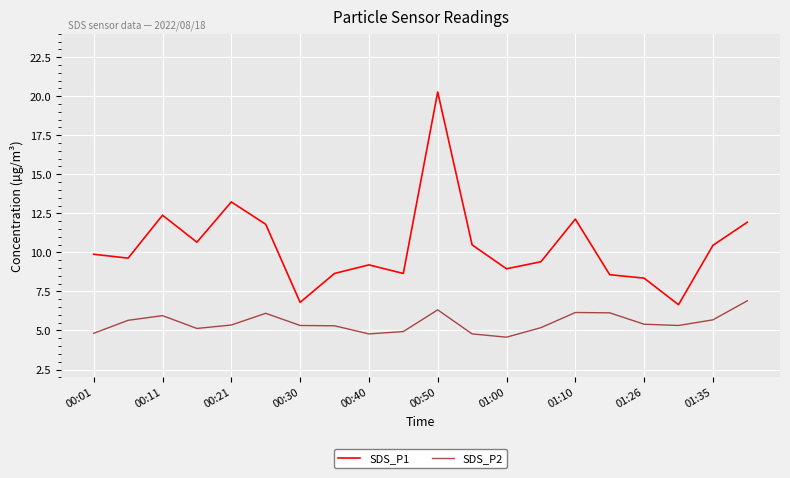

List the series in order of their peak value, lowest first.

SDS_P2, SDS_P1